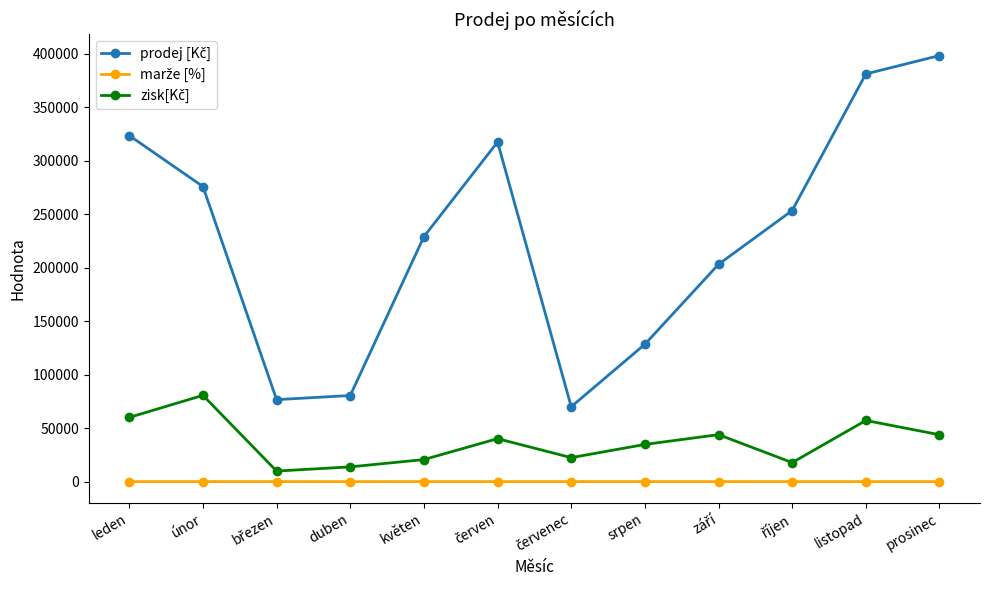

What is the label of the 2nd point from the right?

listopad